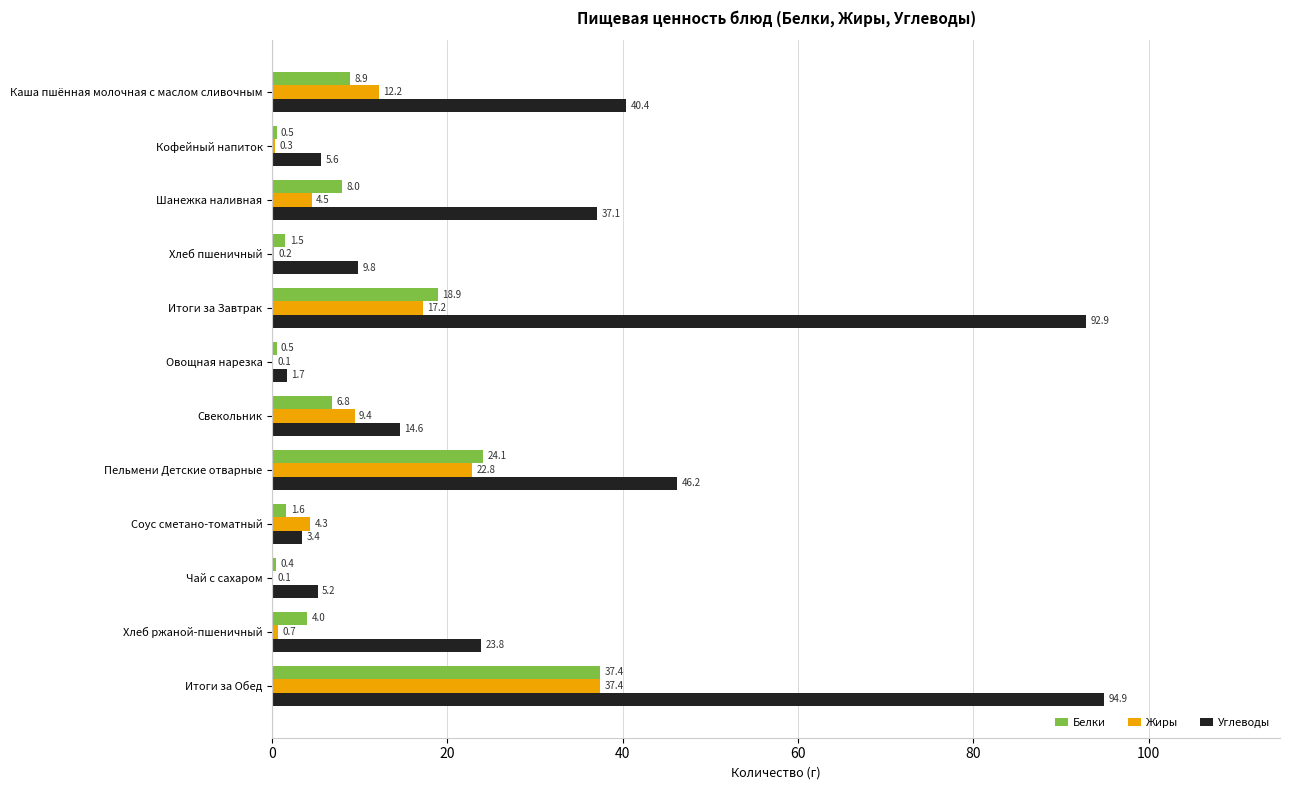

Which category has the highest value in the Белки series?

Итоги за Обед